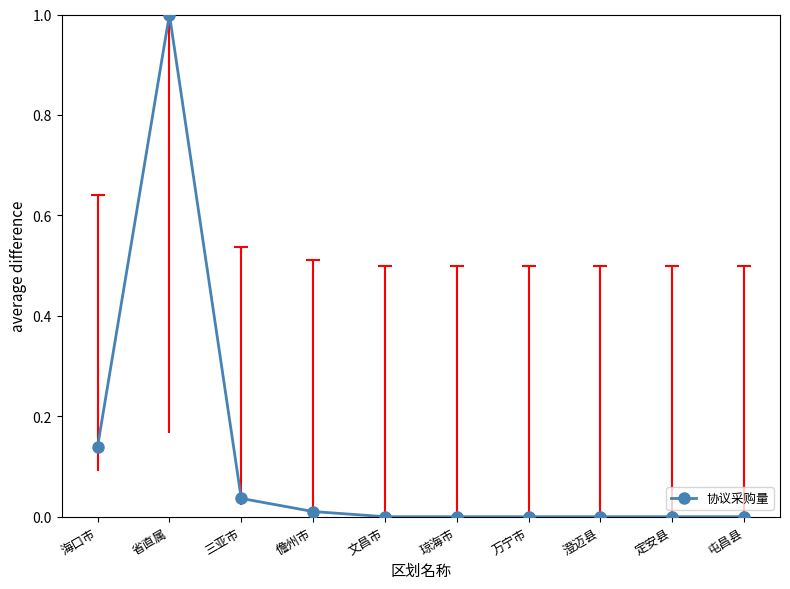

How many interior local peaks (higher than both neighbors) does the data have?

1